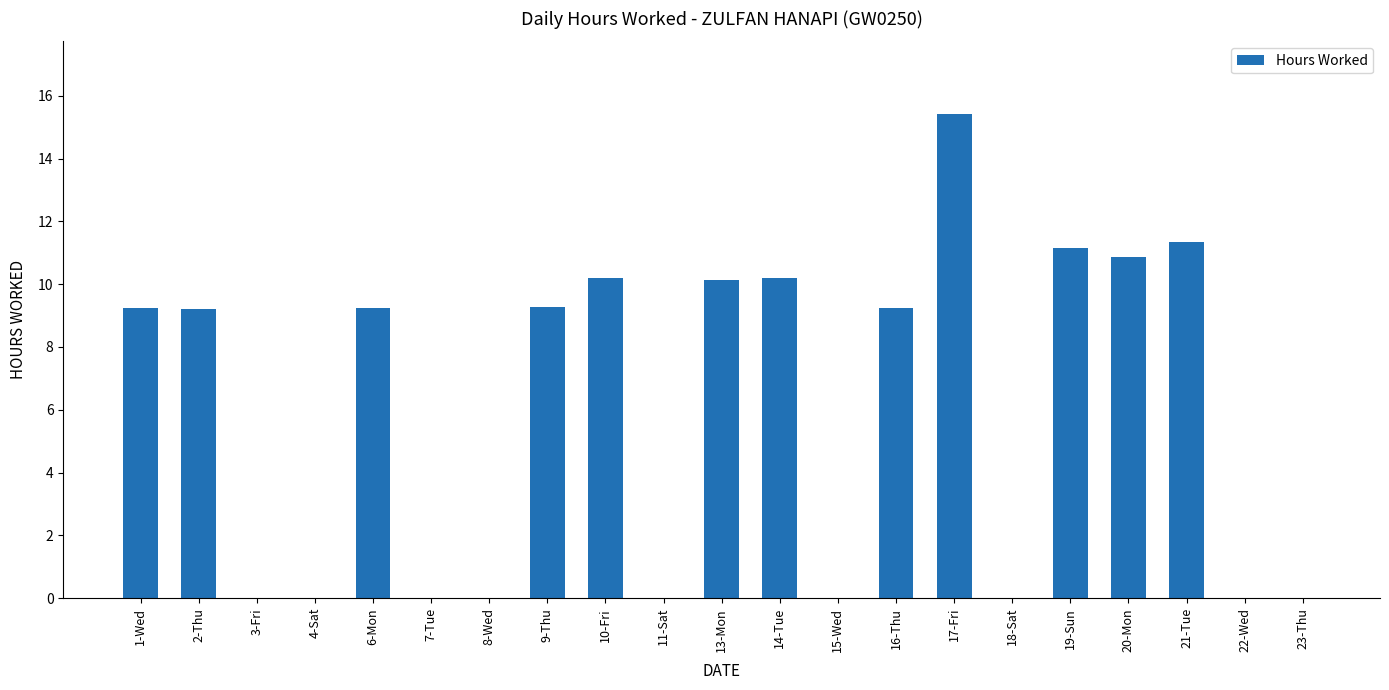

Is it true that the value at 14-Tue is 17.3?

False